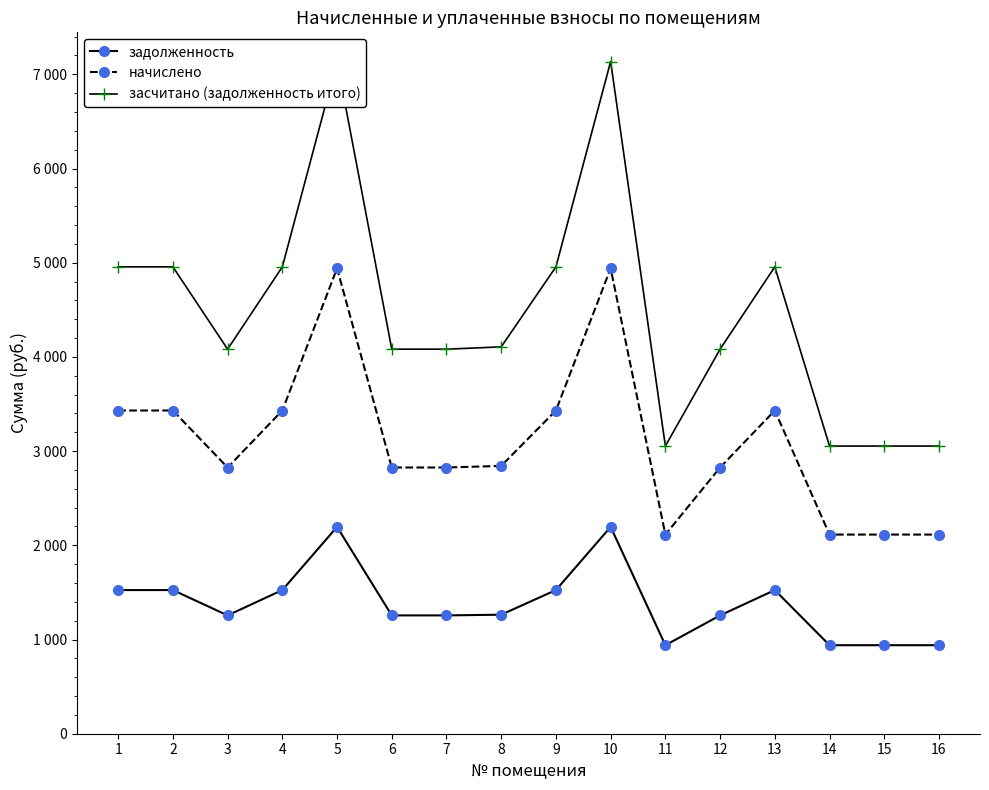

What is the value of the задолженность point at the 14th from the left?

939.6